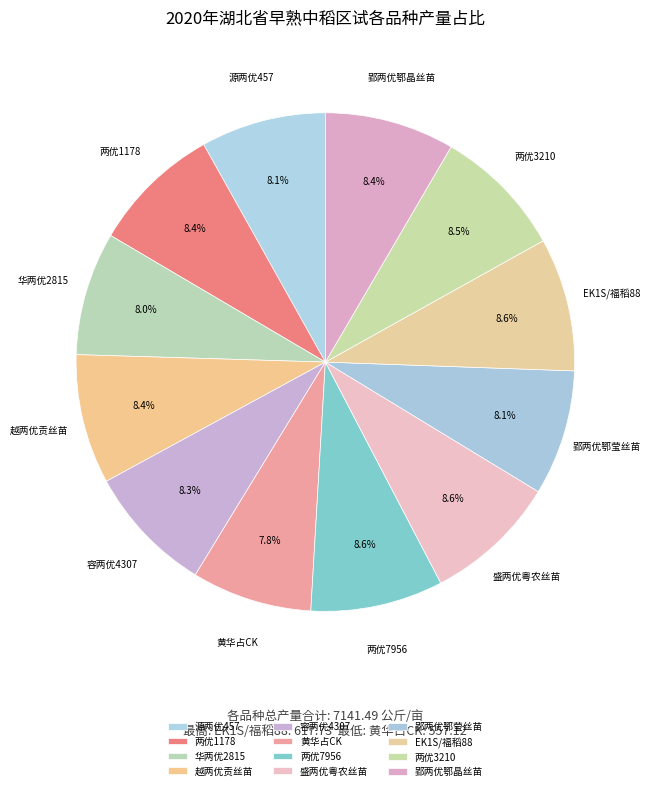

What portion of the pie excludes 越两优贡丝苗?

91.6%